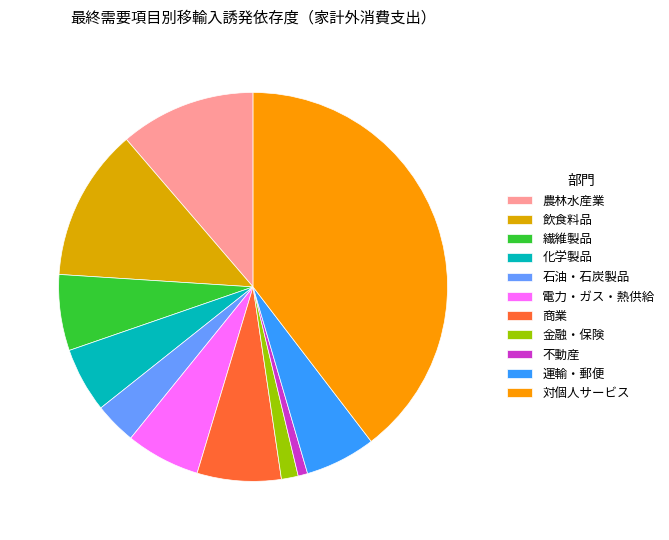

How many slices are in this pie chart?

11